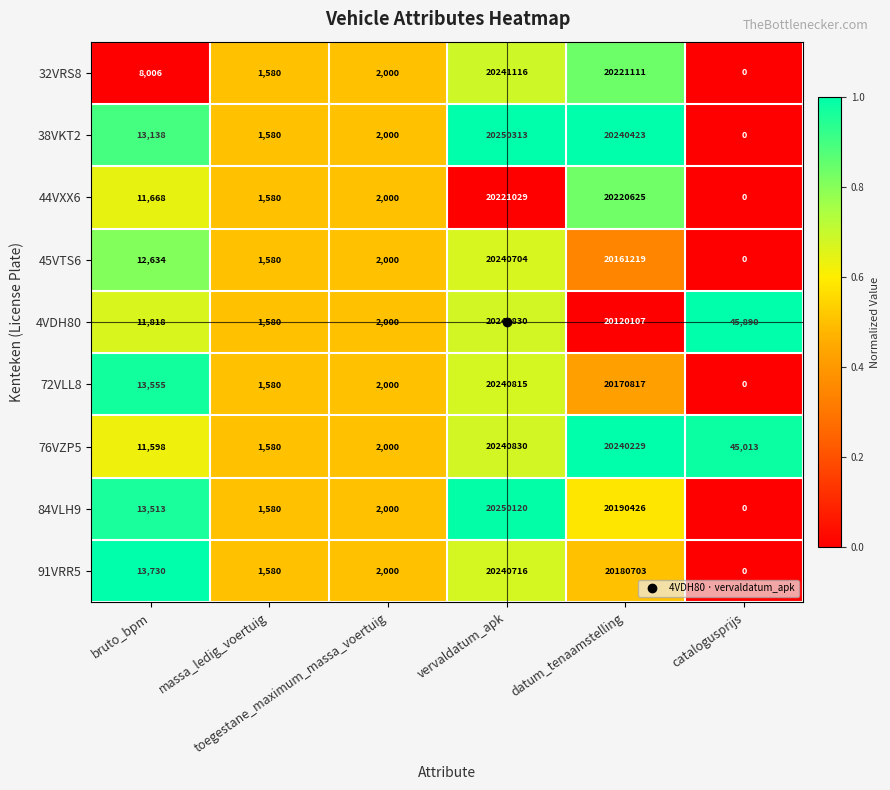

What is the difference between the maximum and second lowest values in the 44VXX6 series?

20219449